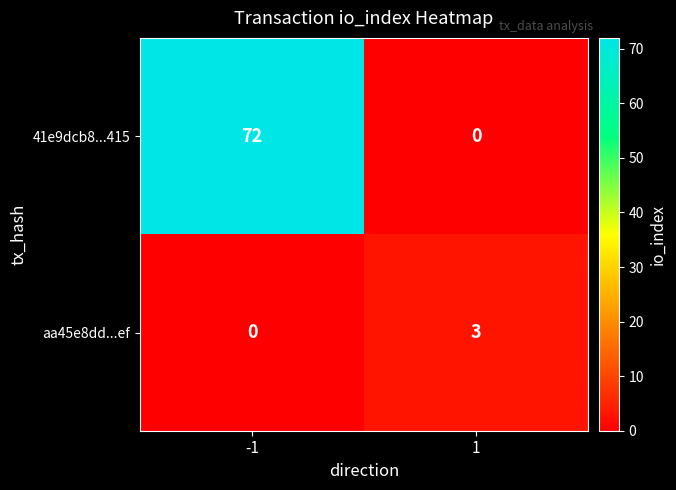

What is the difference between the maximum and minimum values in the aa45e8dd...ef series?

3